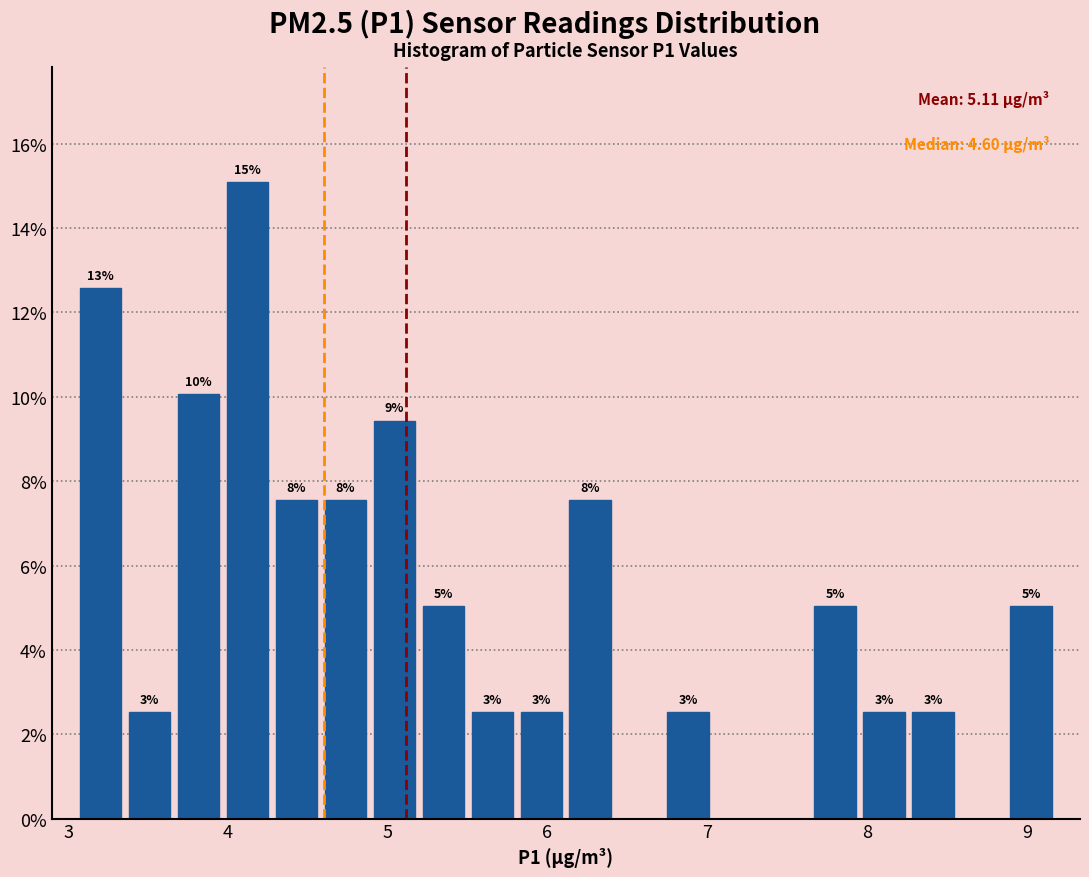

Around what value on the x-axis is the tallest bar? Give the approximate position of its centre, as read against the axis.

4.1